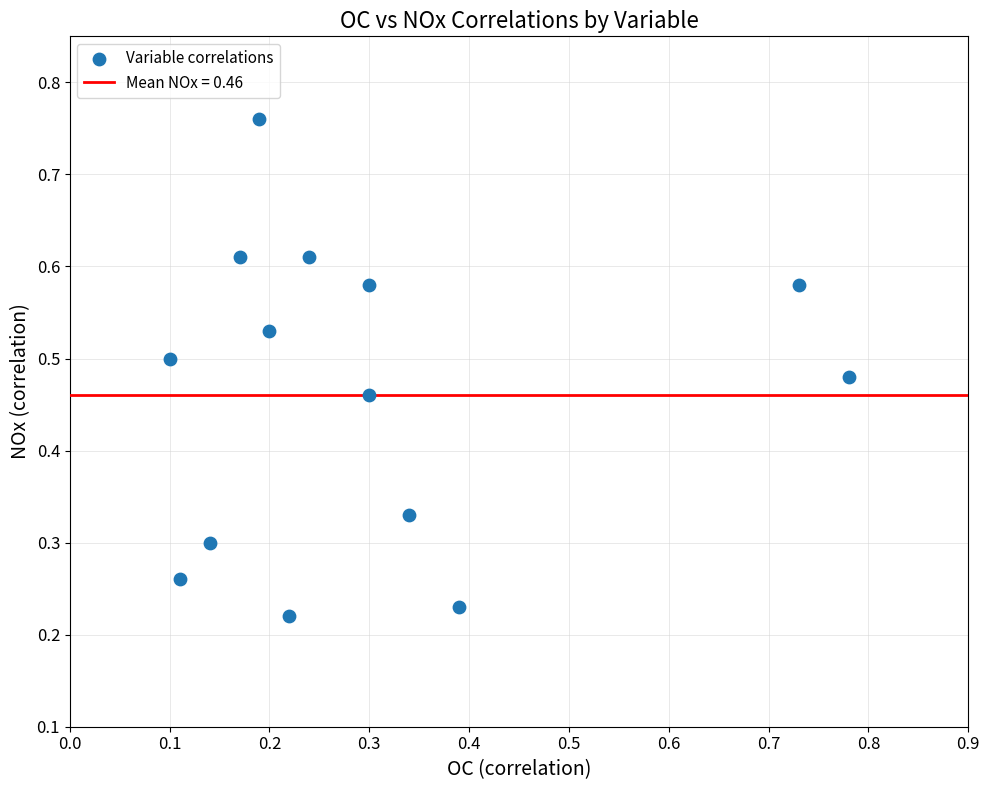

What is the range of X values (max minus min)?

0.7